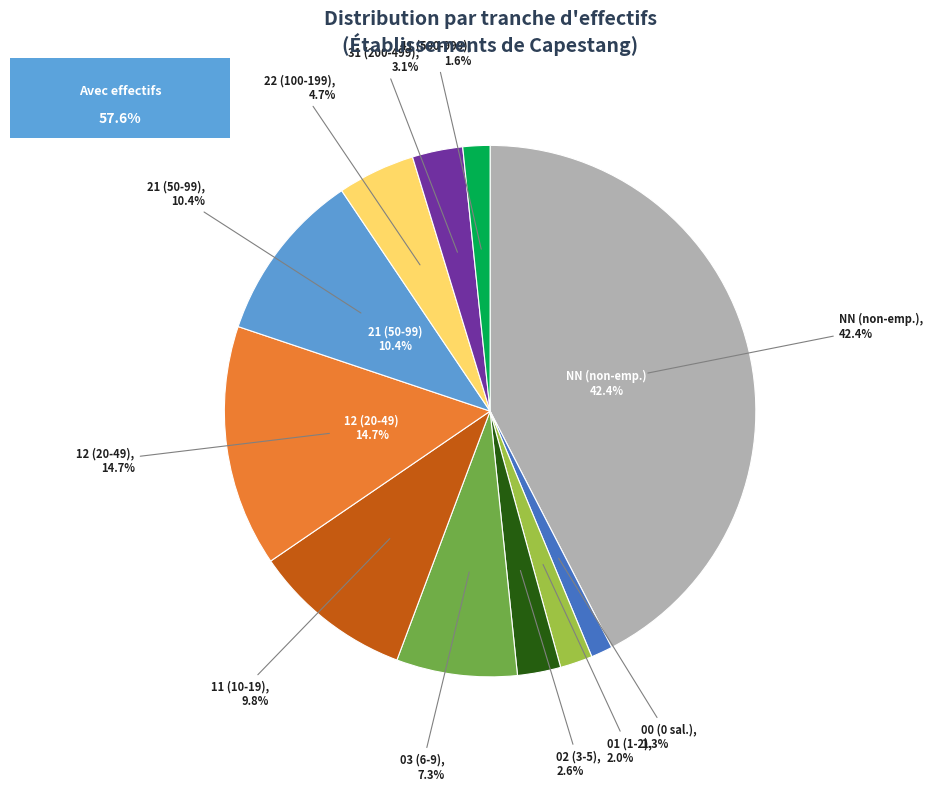

What portion of the pie excludes 41?

98.4%